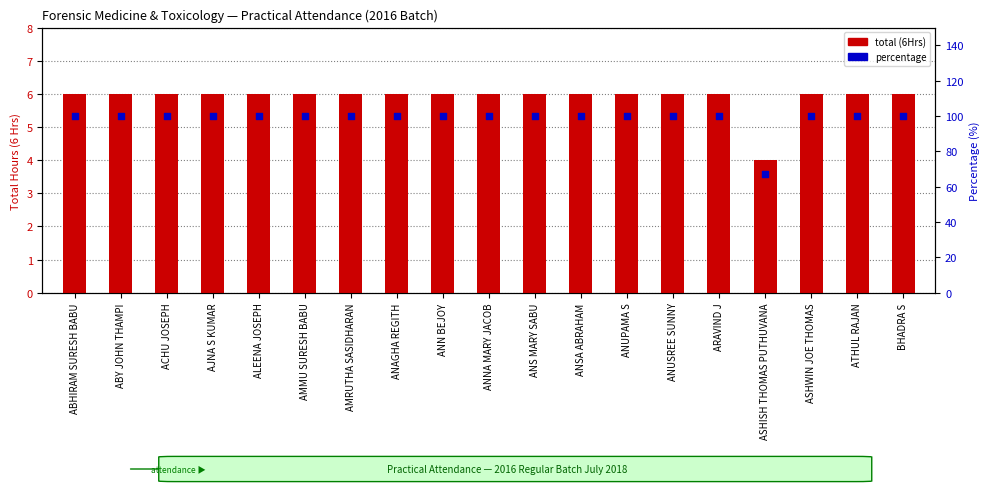

What are all the series names shown in the legend?

total (6Hrs), percentage